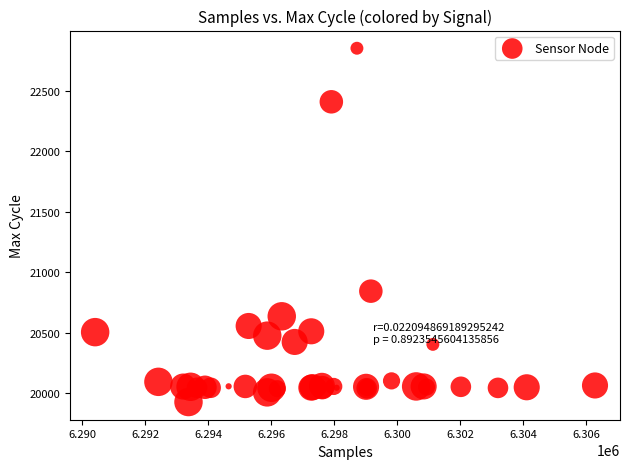

What Y value in the scatter plot is closest to 21389?

20843